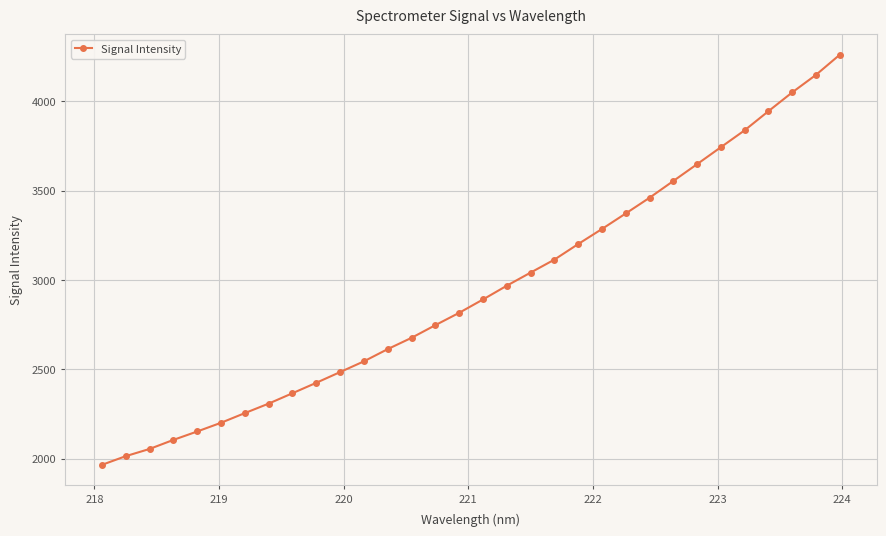

What is the sum of all values?

94262.3